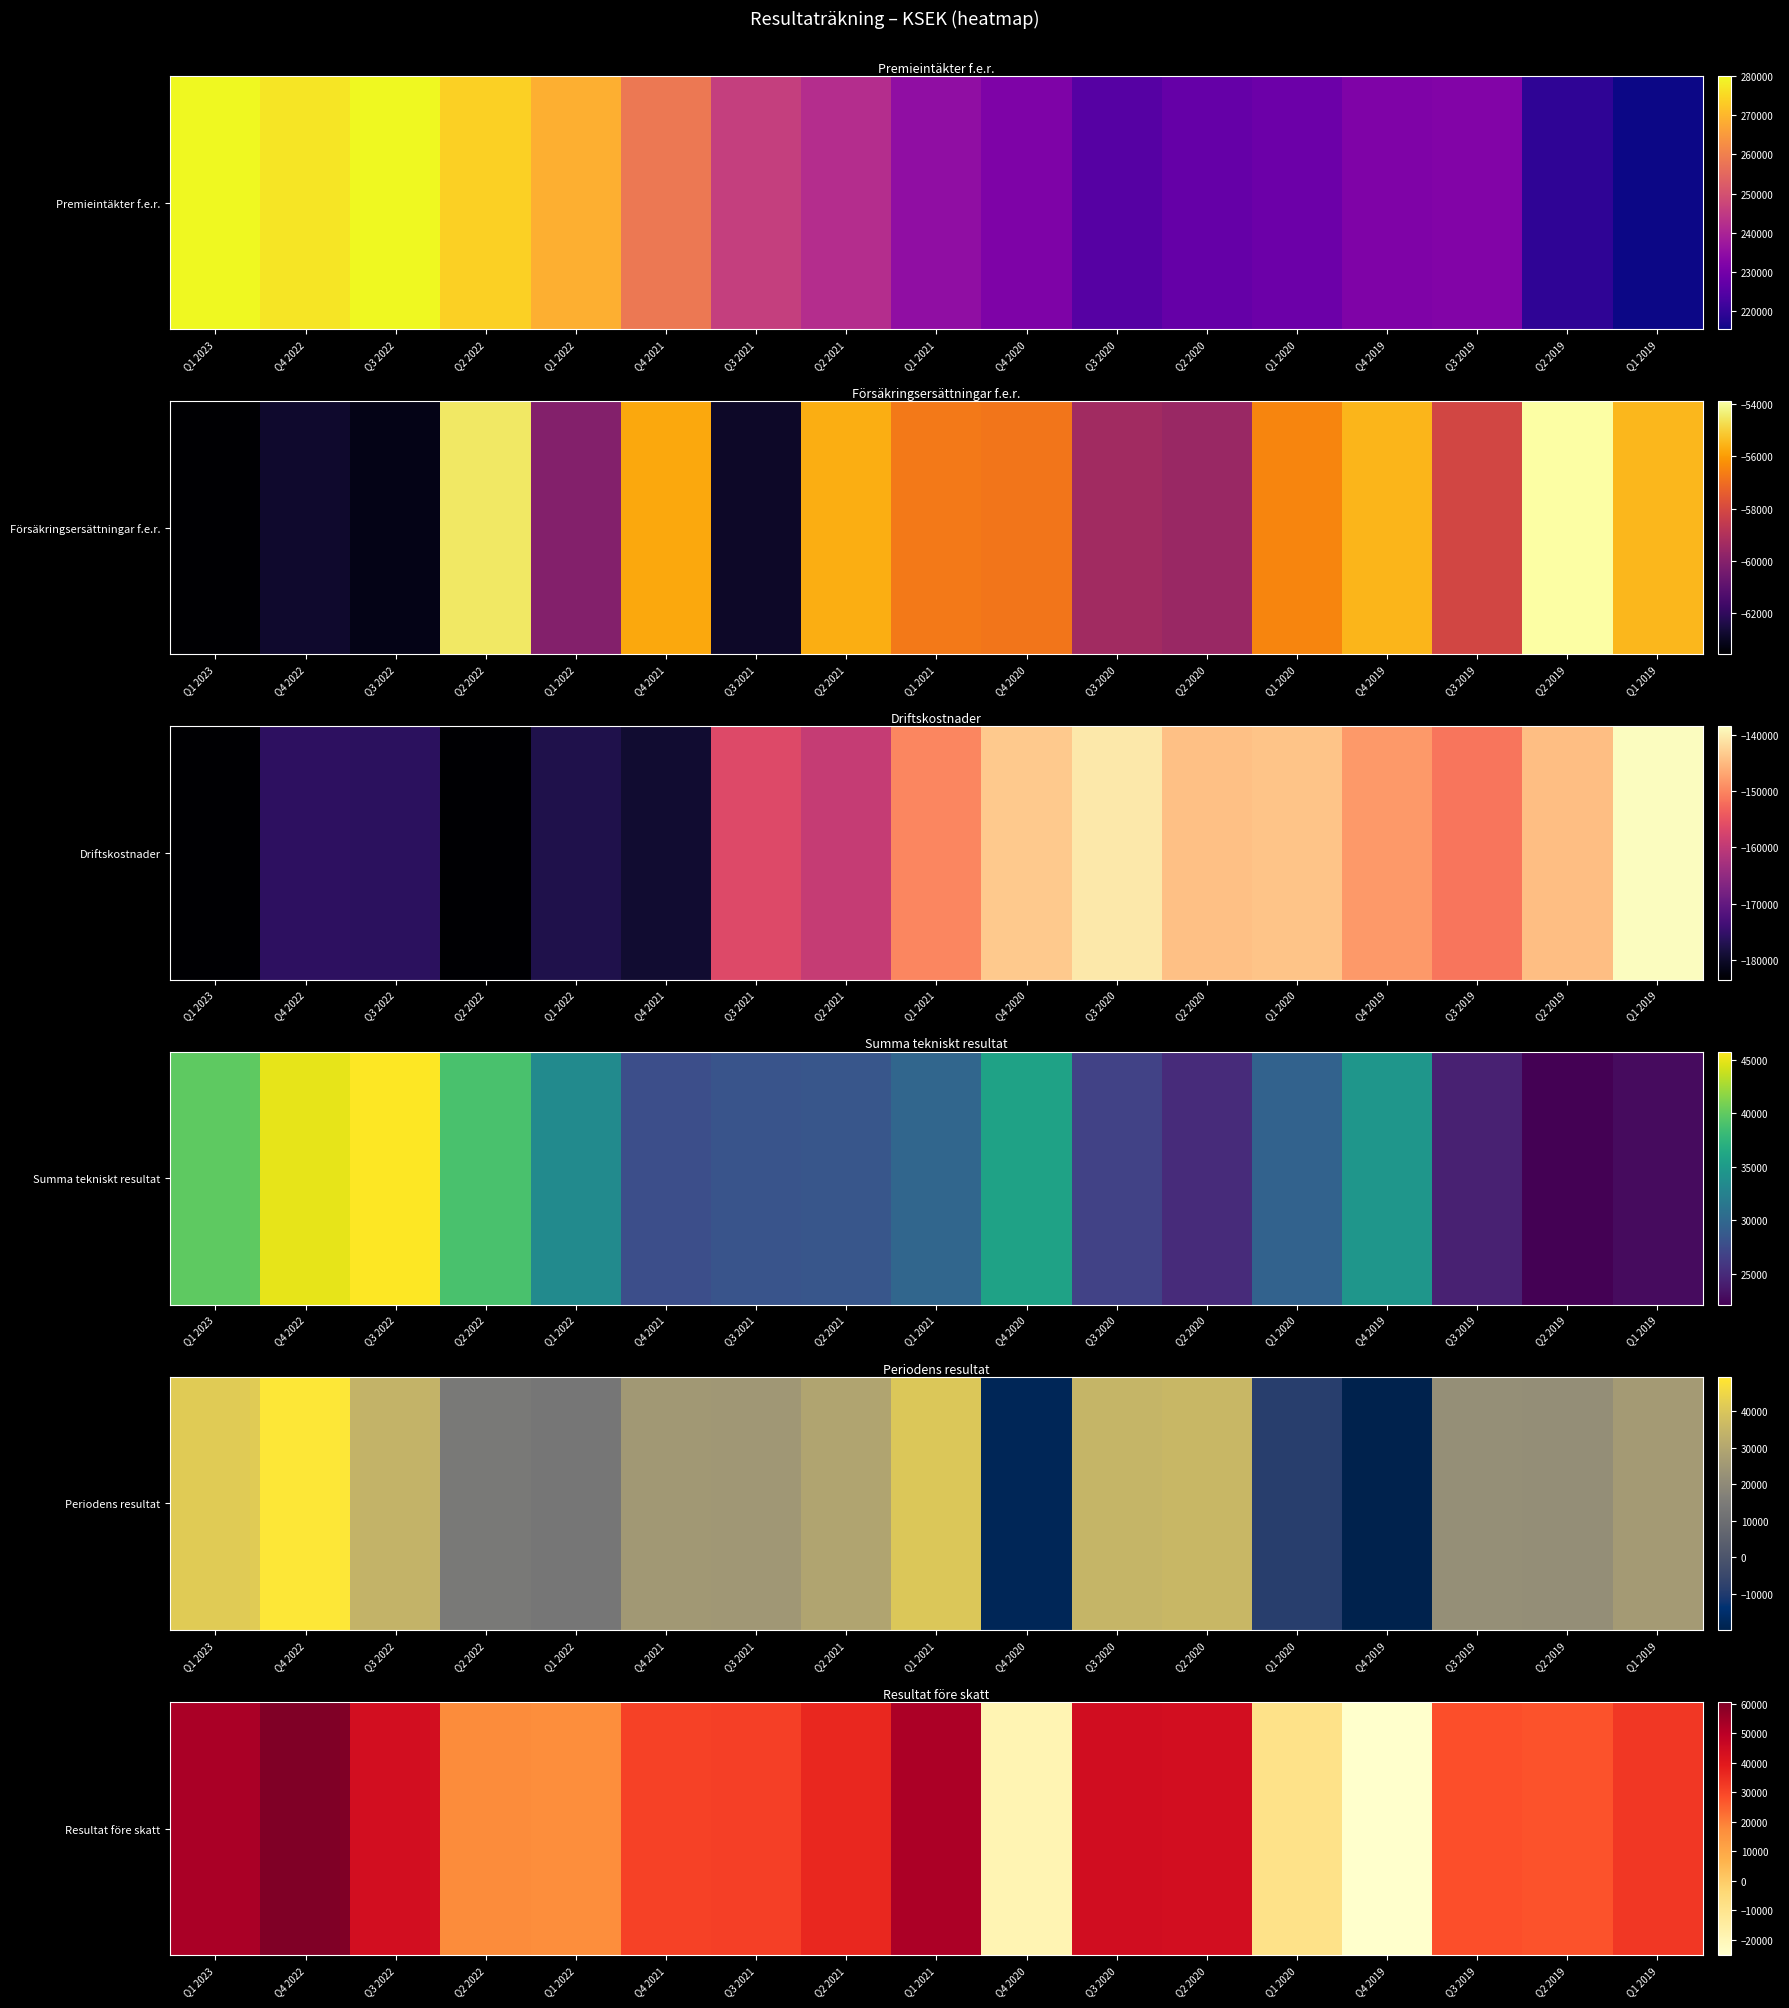

List the labels in order of value, largest first.

Q4 2022, Q1 2023, Q1 2021, Q3 2020, Q2 2020, Q3 2022, Q2 2021, Q1 2019, Q3 2021, Q4 2021, Q3 2019, Q2 2019, Q2 2022, Q1 2022, Q1 2020, Q4 2020, Q4 2019